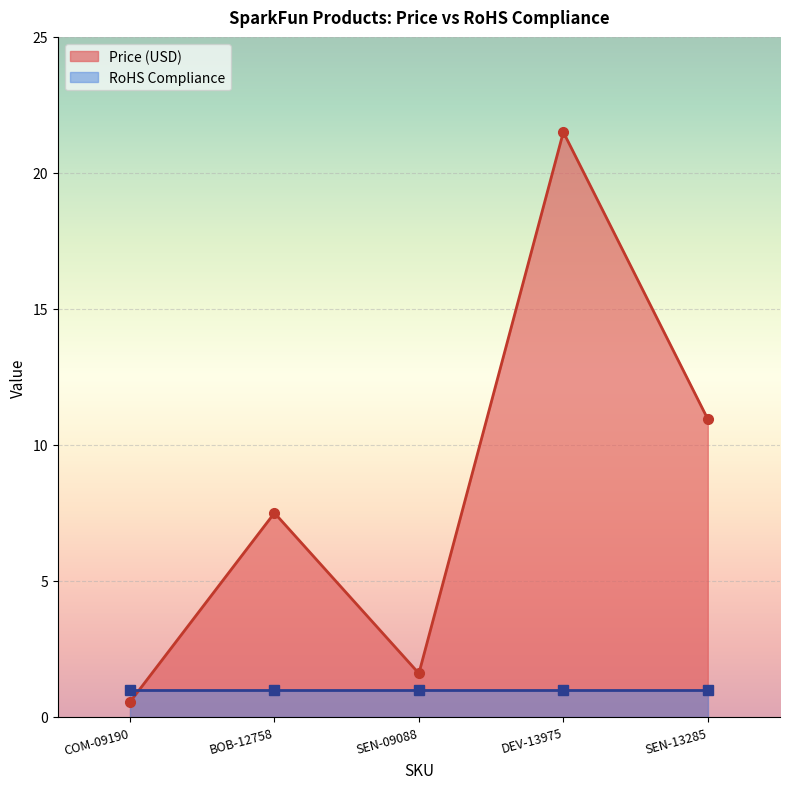

What is the sum of all values?

42.1